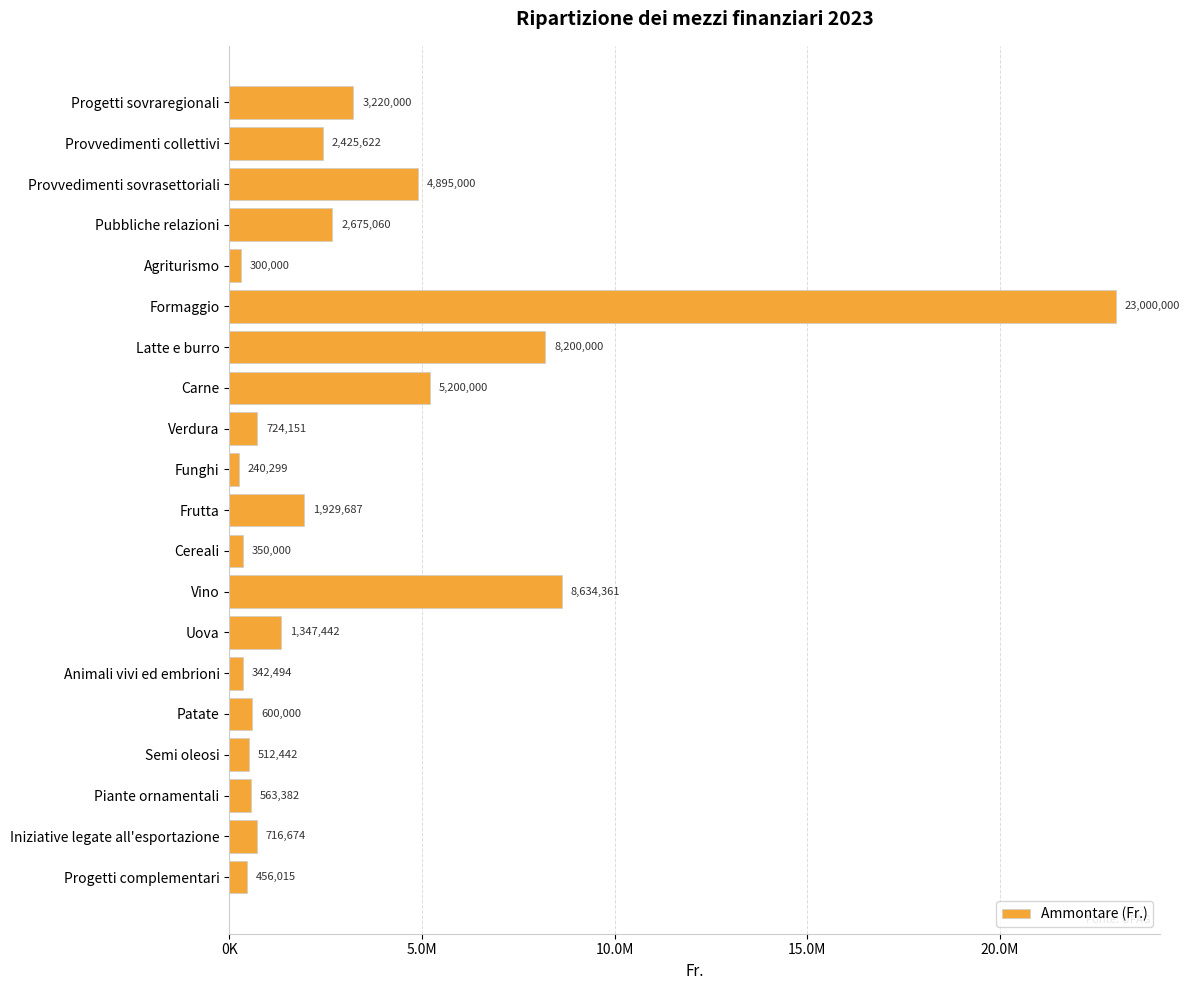

Rank the categories by value from lowest to highest.

Funghi, Agriturismo, Animali vivi ed embrioni, Cereali, Progetti complementari, Semi oleosi, Piante ornamentali, Patate, Iniziative legate all'esportazione, Verdura, Uova, Frutta, Provvedimenti collettivi, Pubbliche relazioni, Progetti sovraregionali, Provvedimenti sovrasettoriali, Carne, Latte e burro, Vino, Formaggio